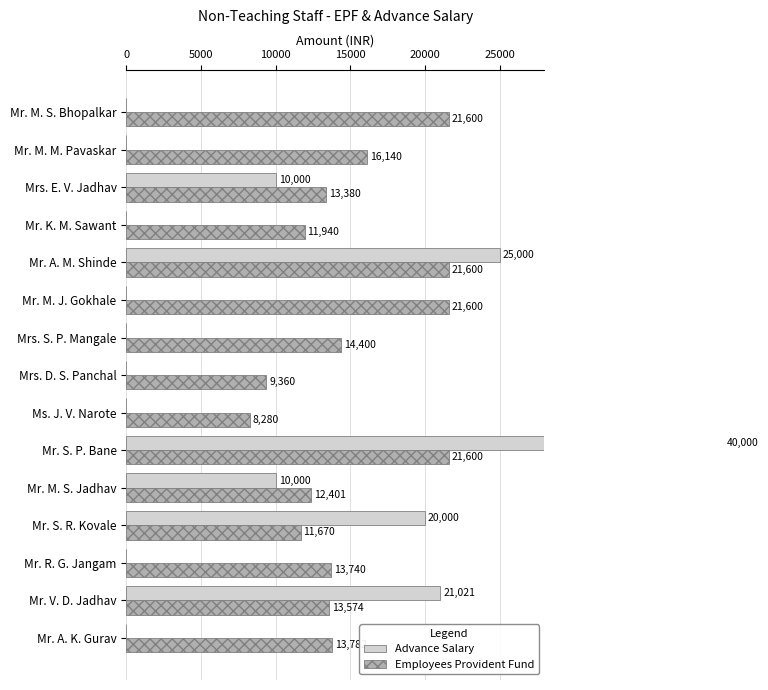

What are all the series names shown in the legend?

Advance Salary, Employees Provident Fund